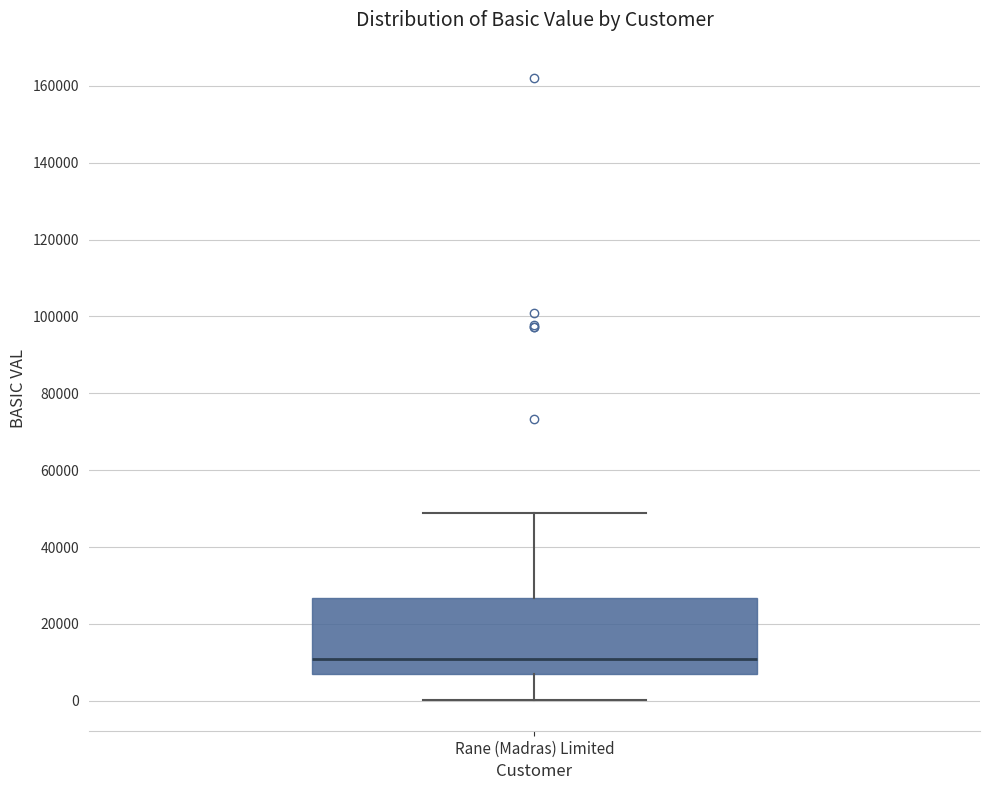

Where does the upper whisker of the box for Rane (Madras) Limited end on the y-axis? The values are not printed on the chart, so give them approximately, as read against the axis.

48000